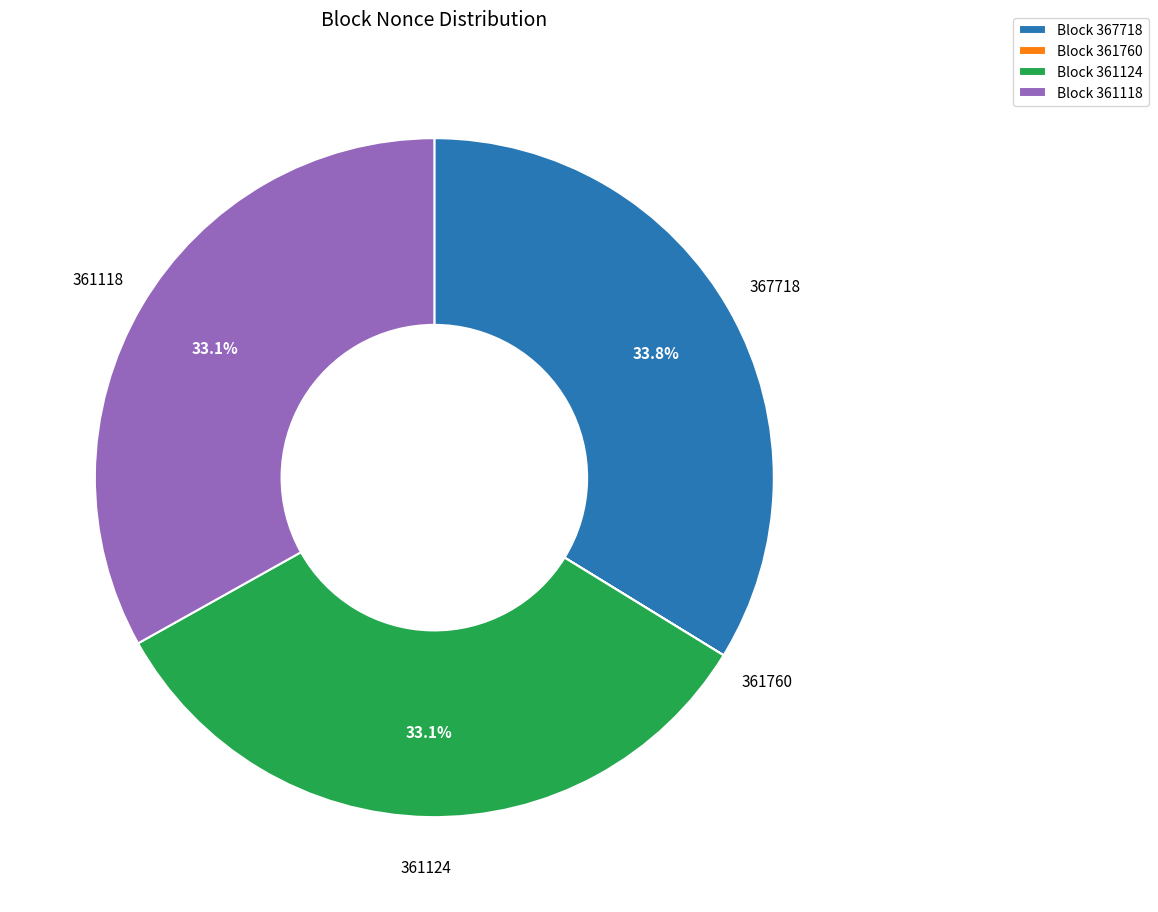

What is the largest slice in the pie chart?

Block 367718